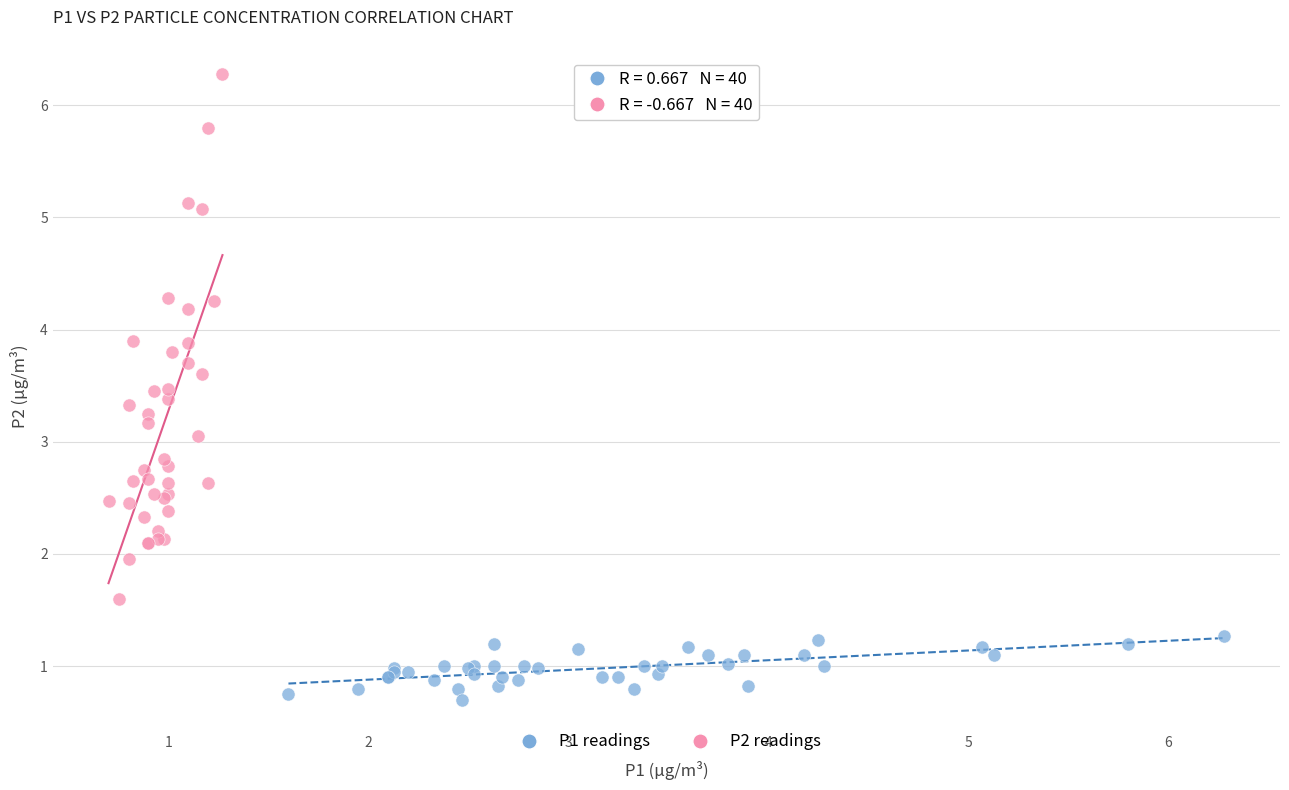

What are all the series names shown in the legend?

P1 readings, P2 readings